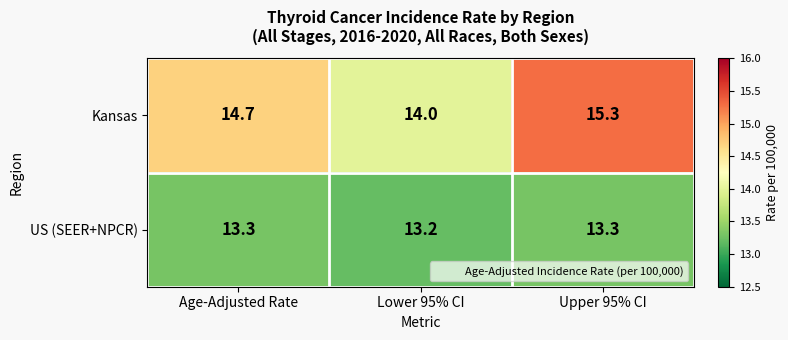

What is the sum of all Kansas values?

44.0